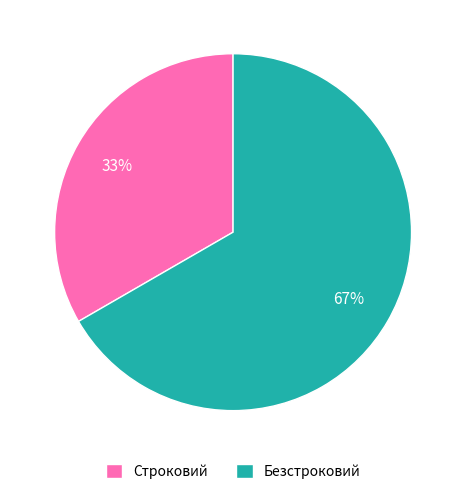

Which slice represents more than half of the pie?

Безстроковий